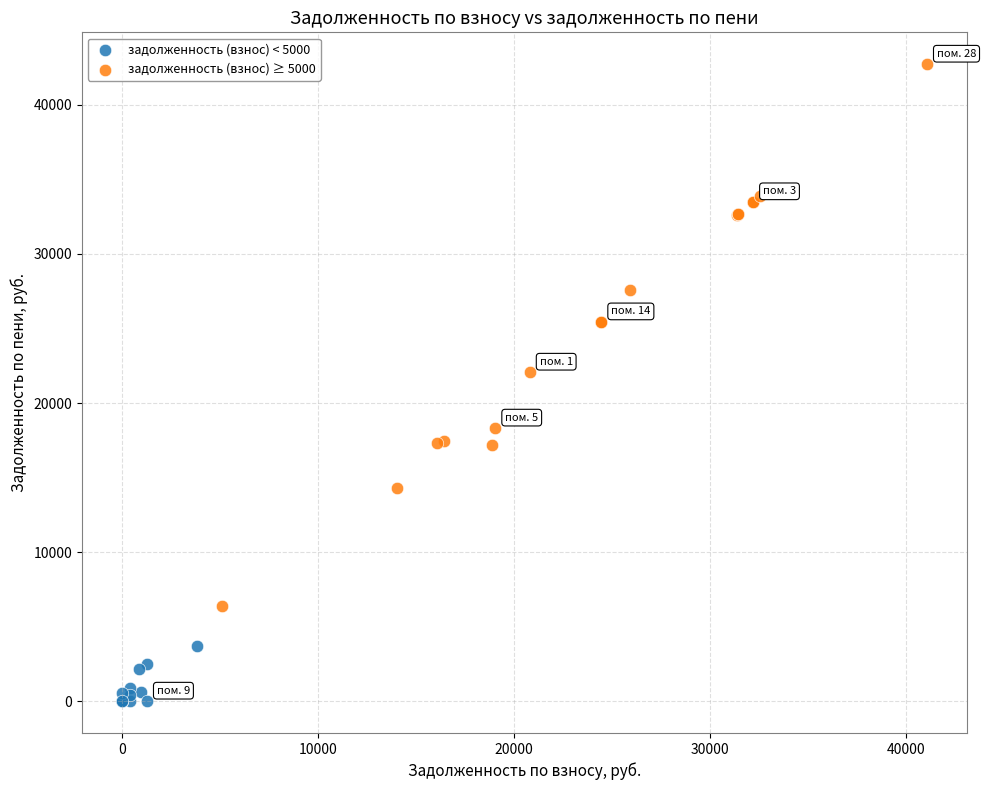

Which series has the largest Y range (max minus min)?

задолженность (взнос) ≥ 5000